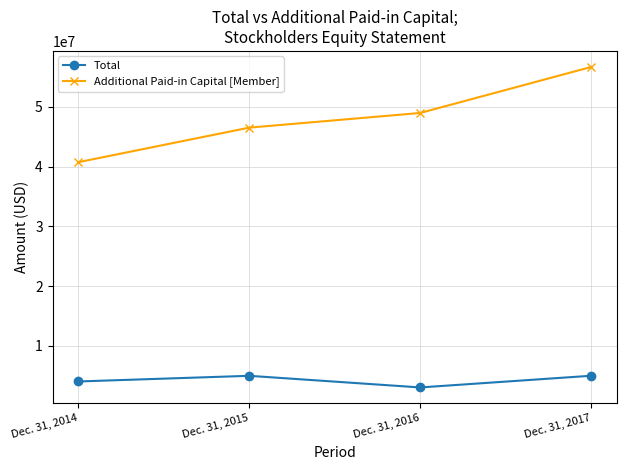

How many lines are shown in the chart?

2